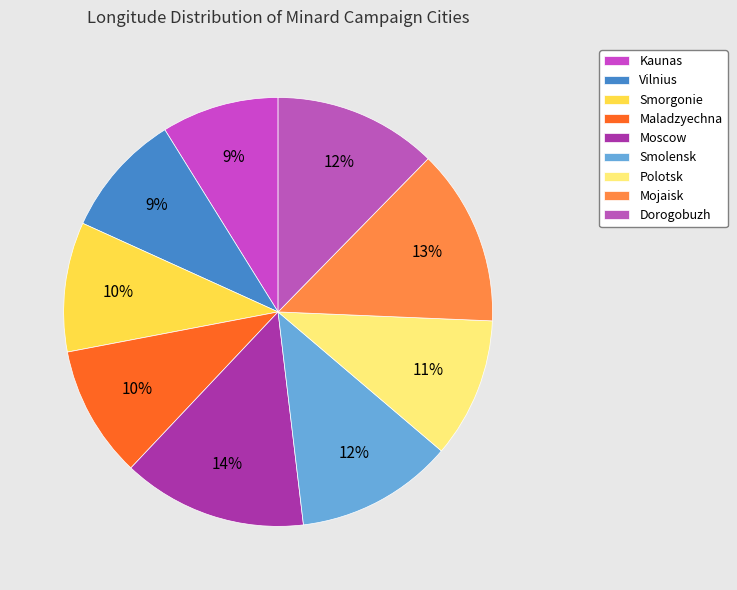

Is the sum of Smolensk and Mojaisk greater than half?

No